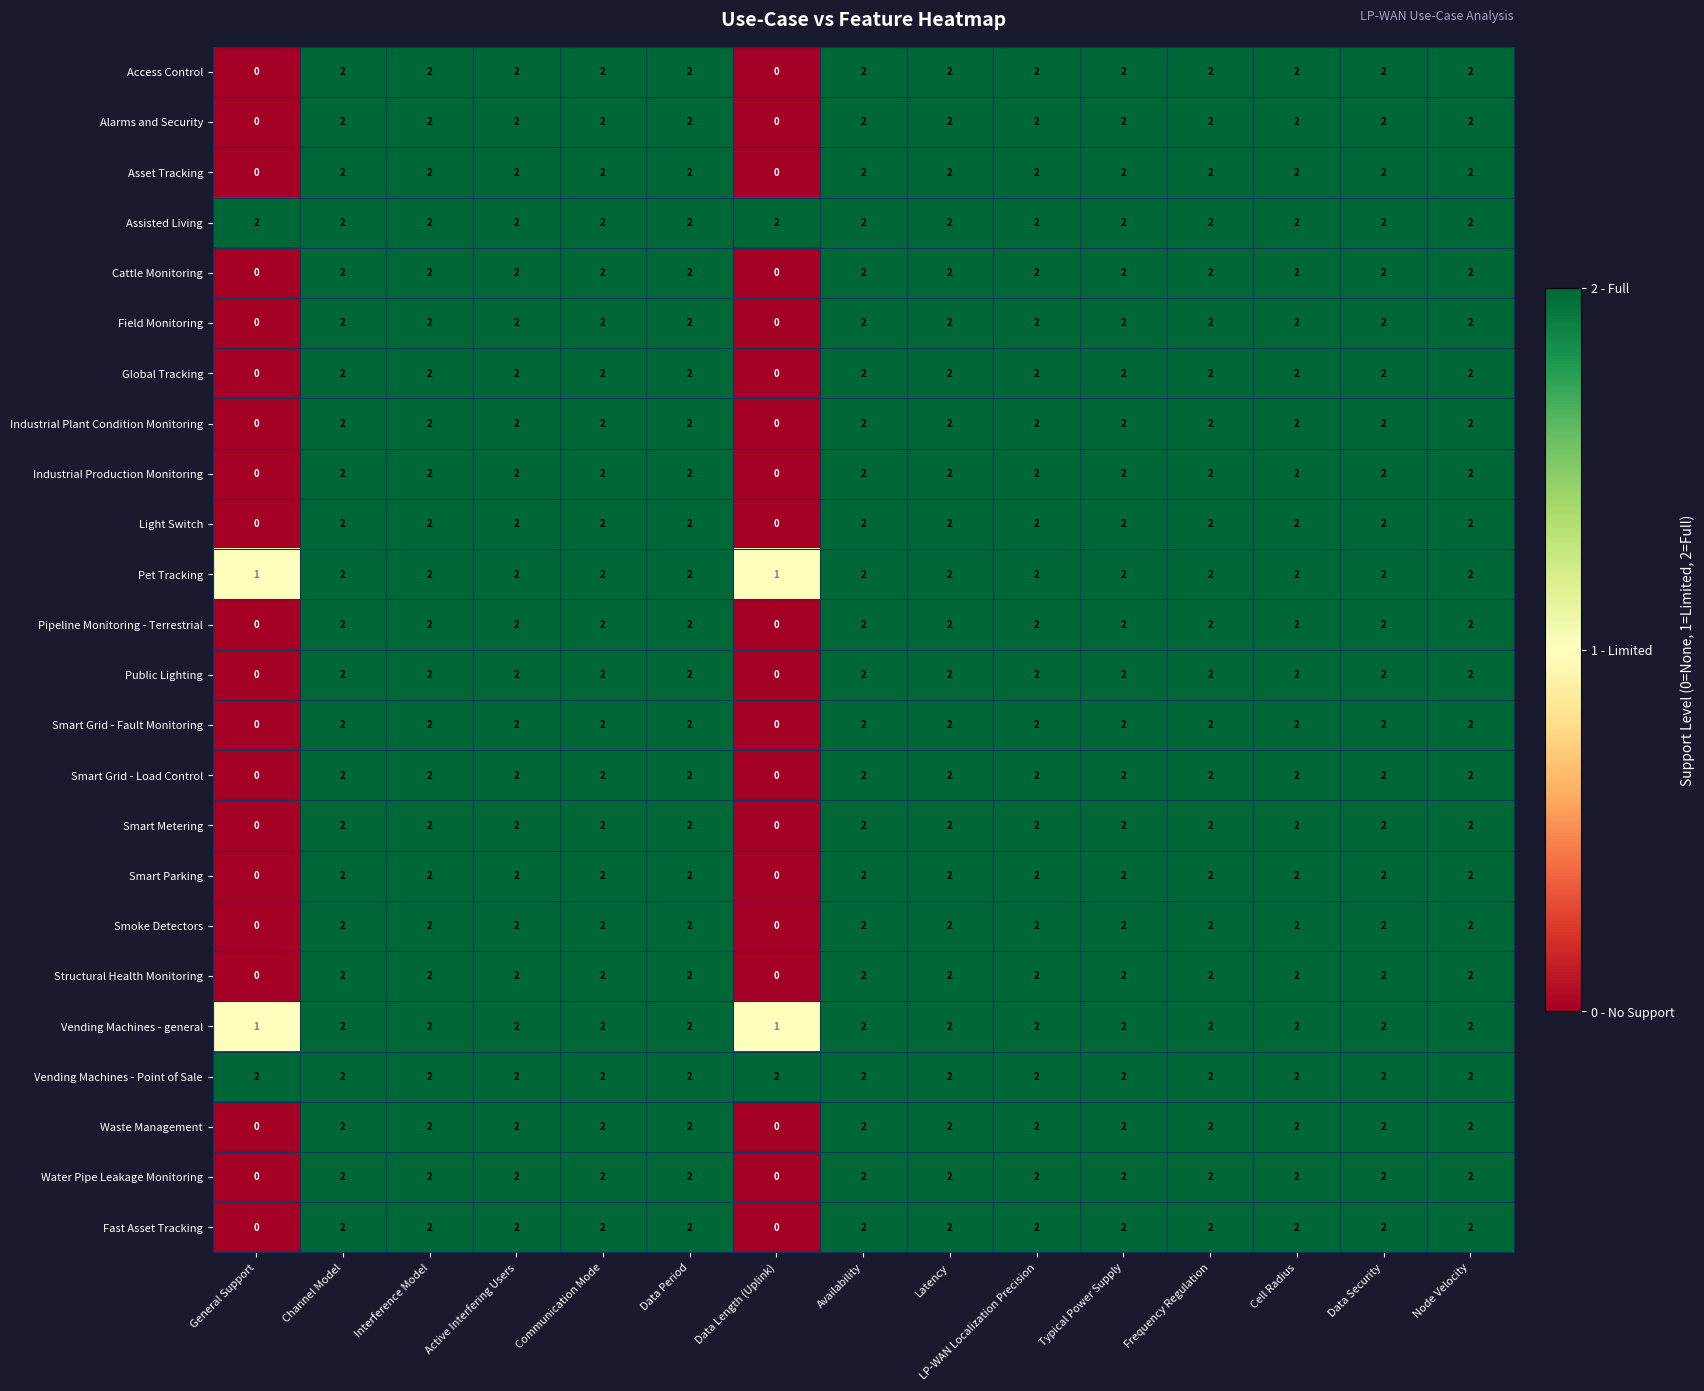

What is the total value across all series at Active Interfering Users?

48